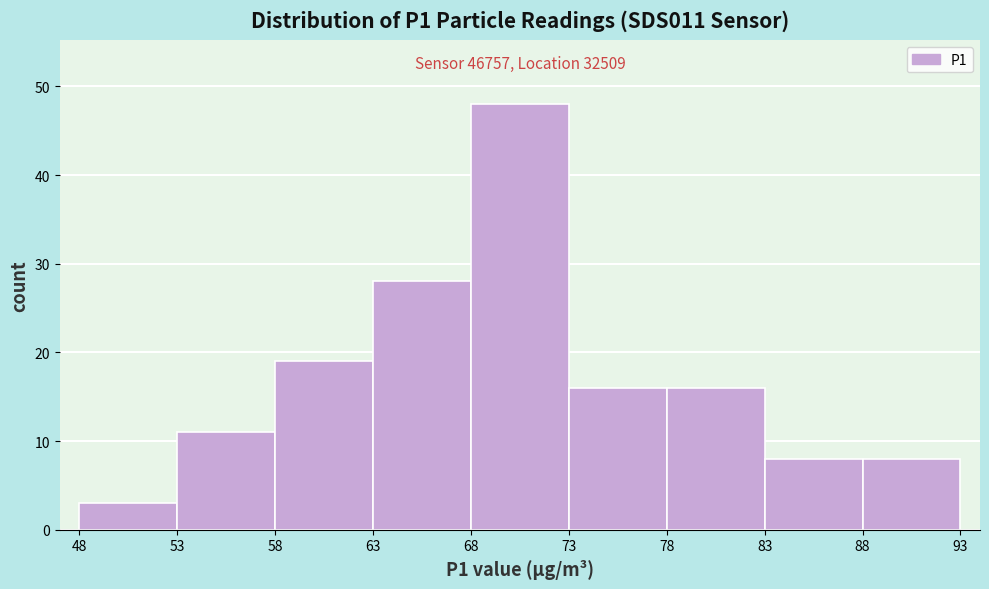

Which range on the x-axis has the tallest bar?

68 to 73